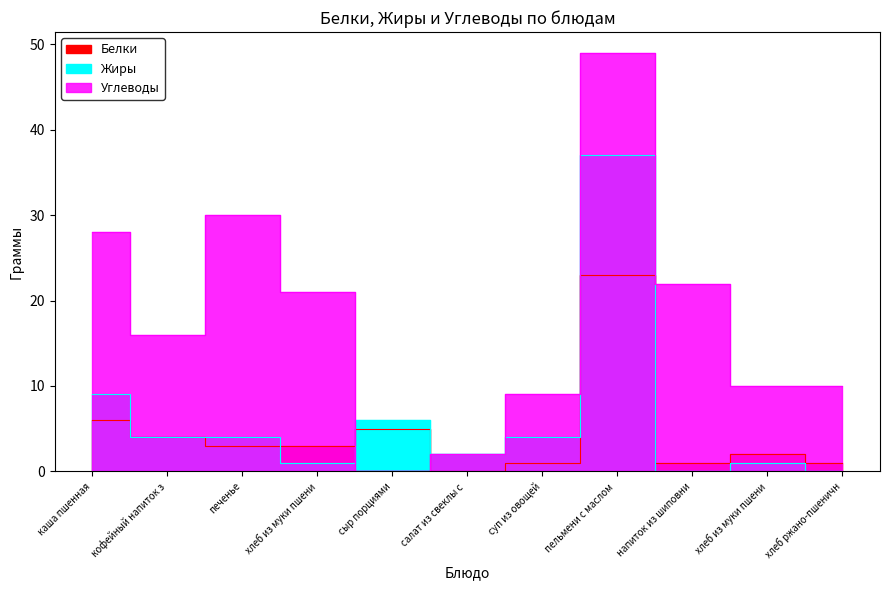

What is the maximum value for Жиры?

37